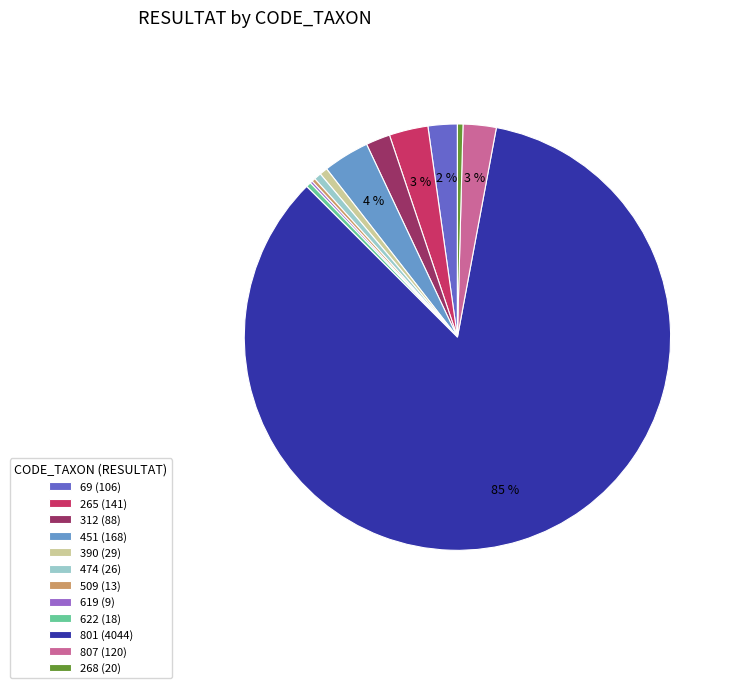

True or false: 622 (18) accounts for 0% of the total.

True